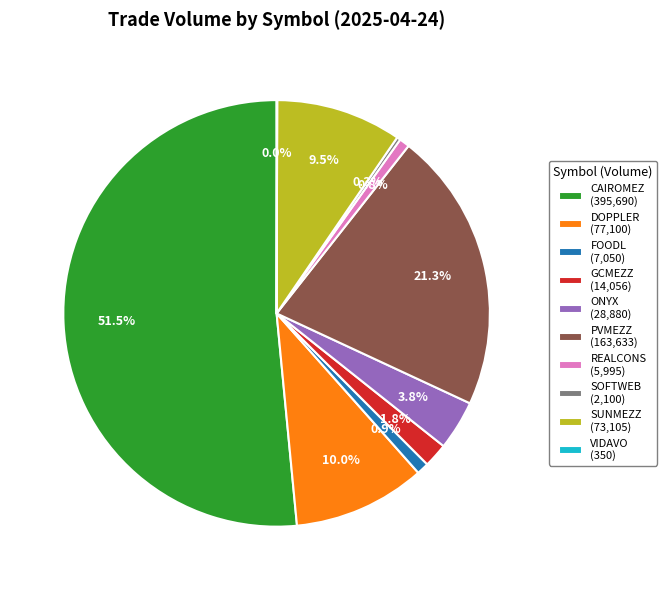

True or false: FOODL accounts for 11% of the total.

False